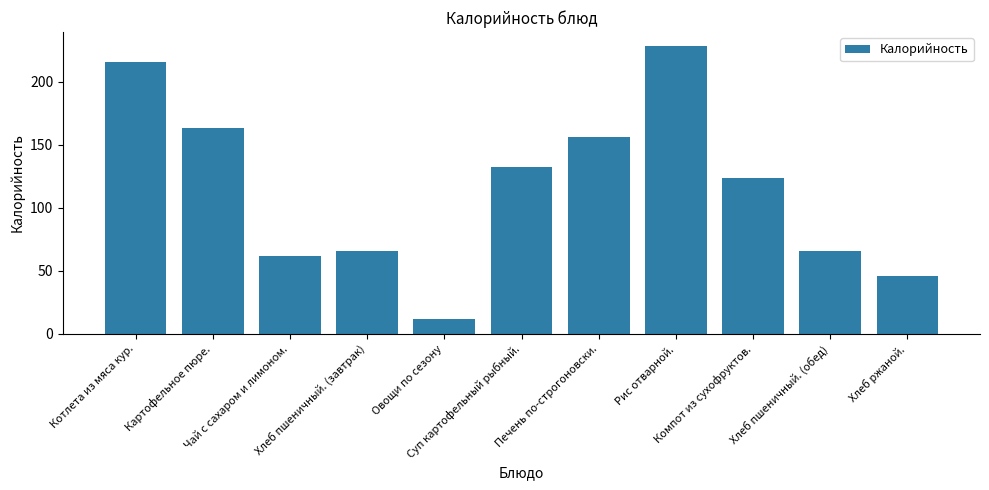

What is the label of the 2nd bar from the left?

Картофельное пюре.